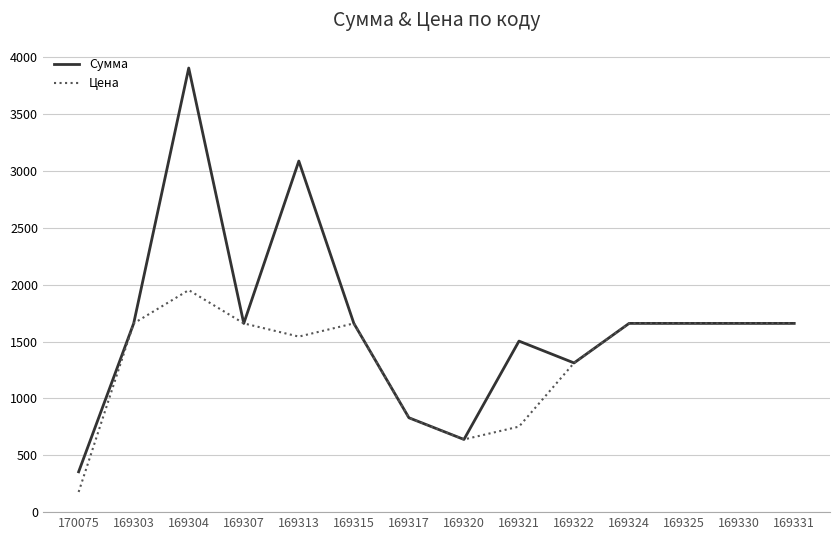

What is the approximate value of Цена at 169325?

1660.6